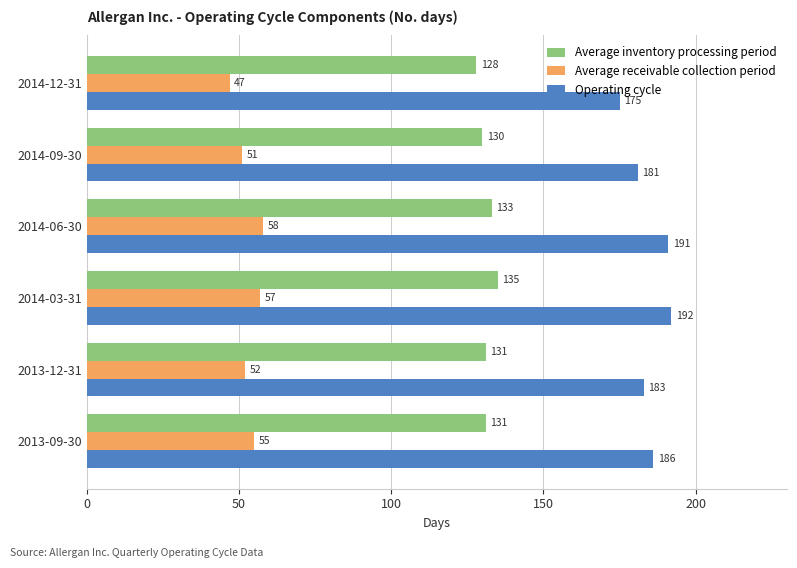

Which series has the largest range (max minus min)?

Operating cycle